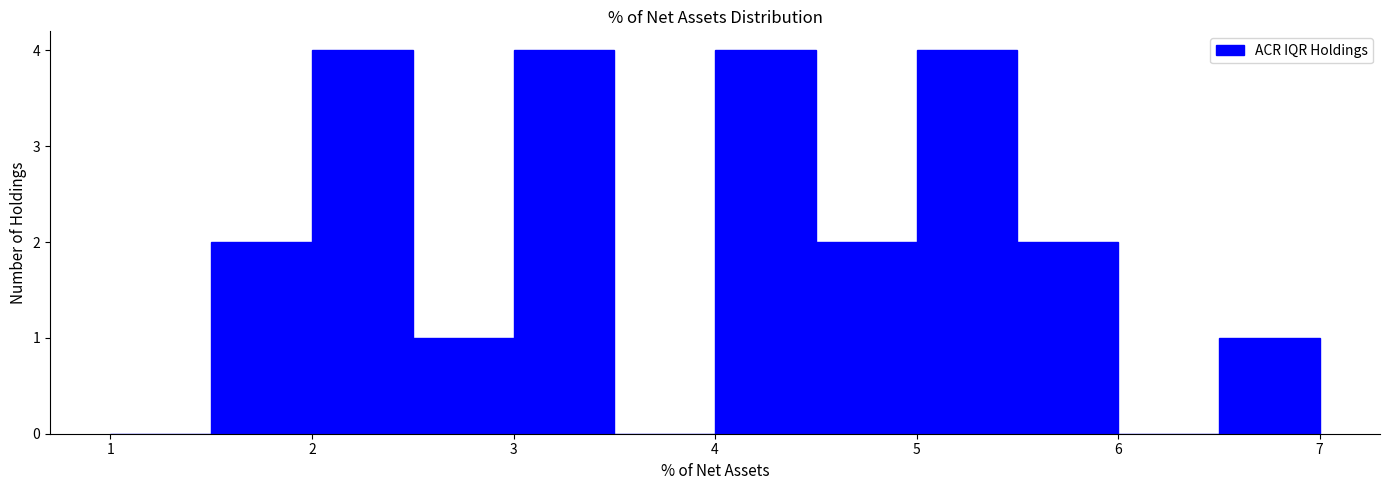

Reading left to right, transcribe this chart: for each bar, give the range it covers on the x-axis and its height. The values are not printed on the chart, so give them approximately, as read against the axis.

1.0 to 1.5: 0
1.5 to 2.0: 2
2.0 to 2.5: 4
2.5 to 3.0: 1
3.0 to 3.5: 4
3.5 to 4.0: 0
4.0 to 4.5: 4
4.5 to 5.0: 2
5.0 to 5.5: 4
5.5 to 6.0: 2
6.0 to 6.5: 0
6.5 to 7.0: 1